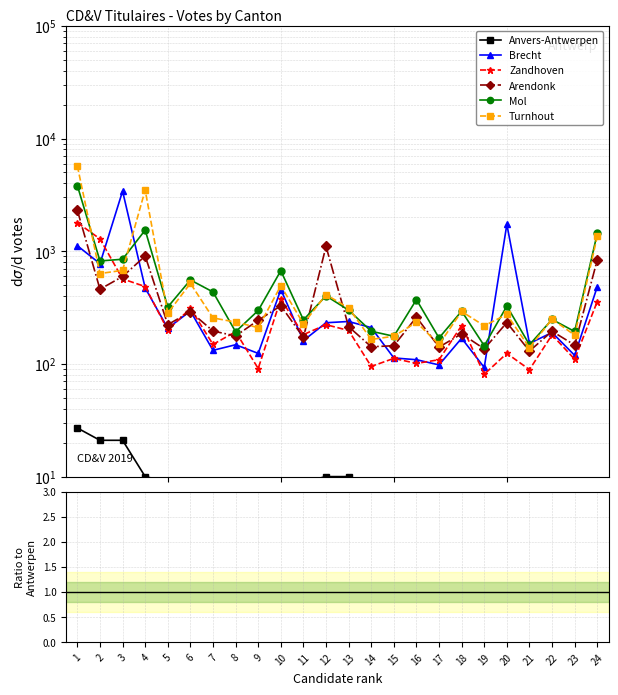

Does the chart display data point markers on the line(s)?

Yes